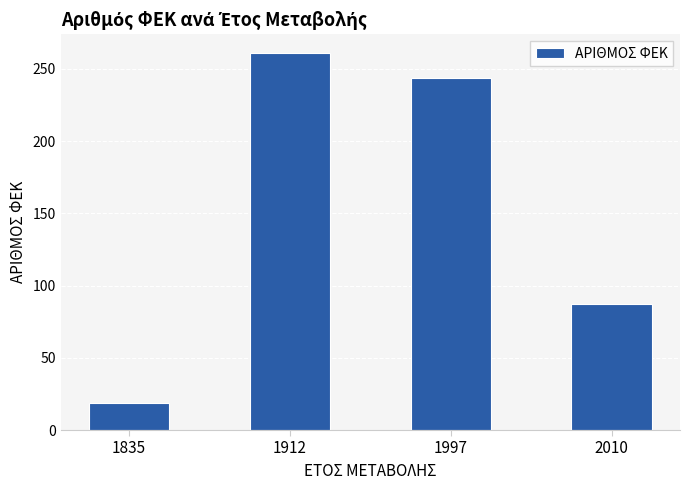

Reading left to right, extract all data points from this chart.

19	261	244	87